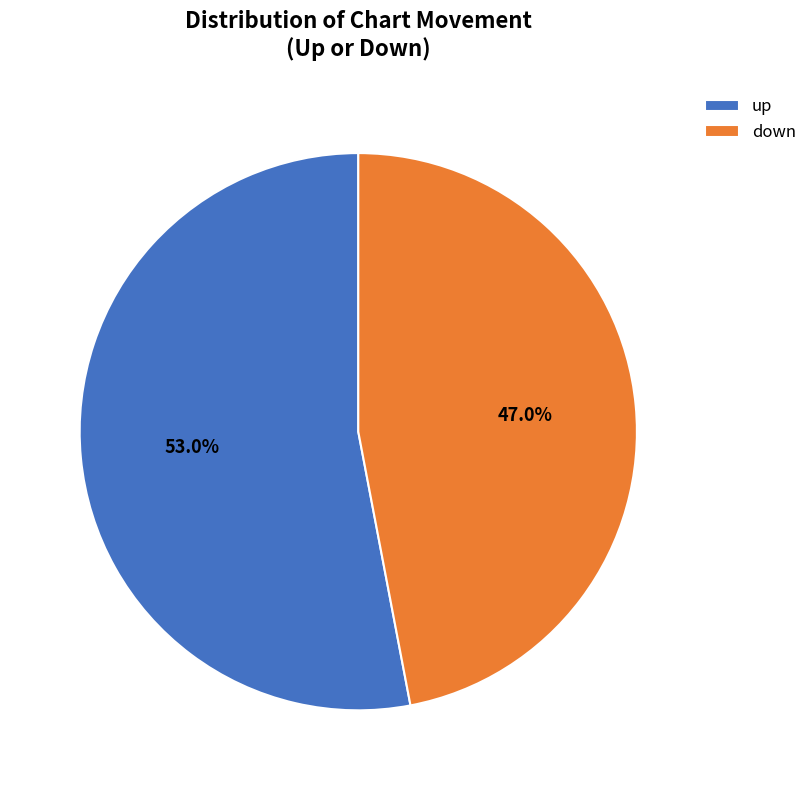

Which category has the biggest portion of the pie?

up